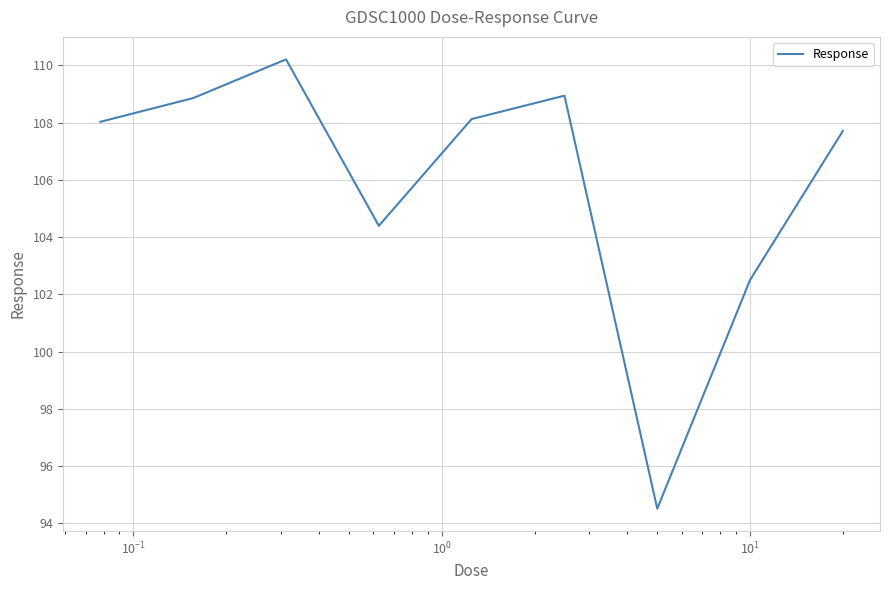

What is the difference between the maximum and minimum values?

15.7